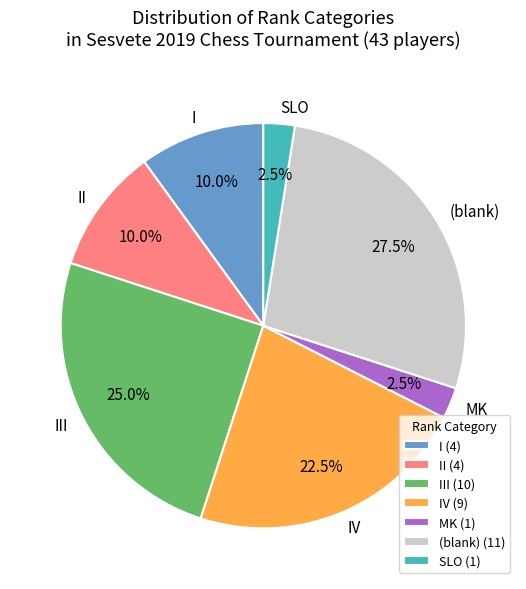

Is there any slice that represents more than half of the pie?

No